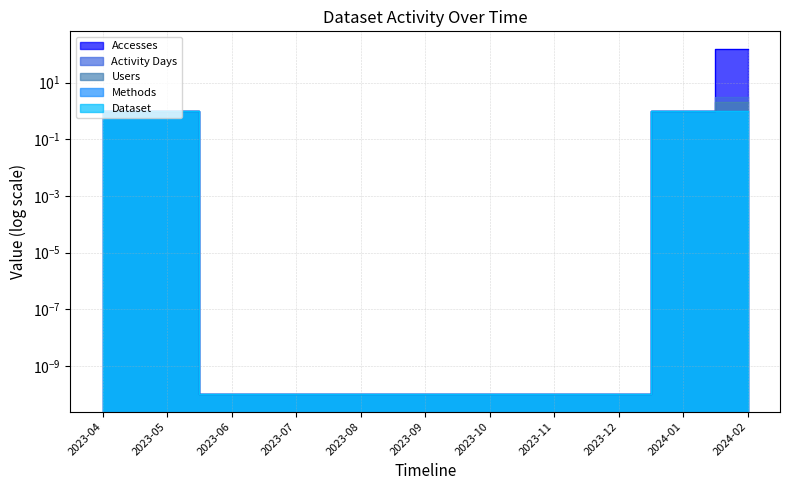

What is the difference between the maximum and minimum values in the Methods series?

1.0